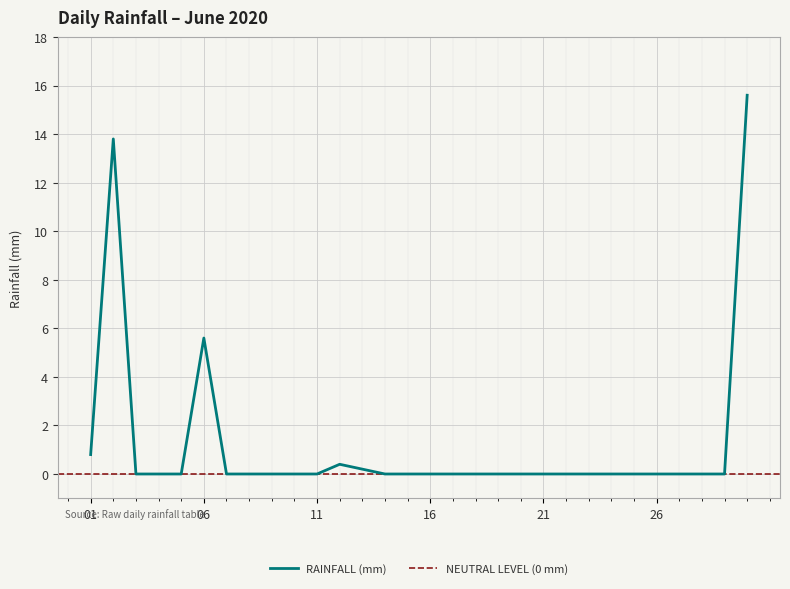

How many distinct data groups are displayed?

1